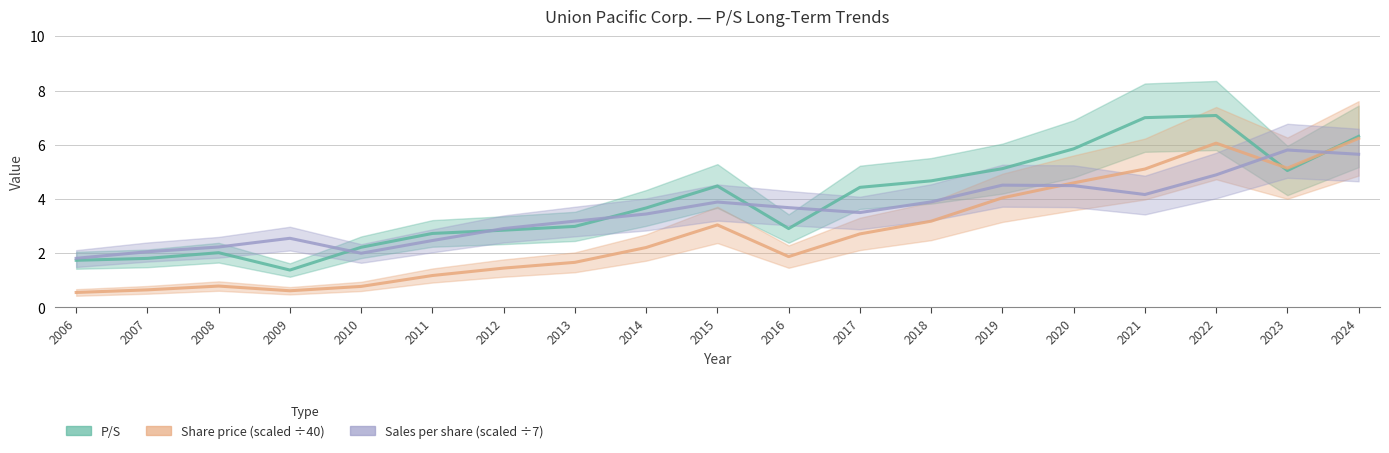

What is the difference between the maximum and minimum values in the Share price series?

5.7